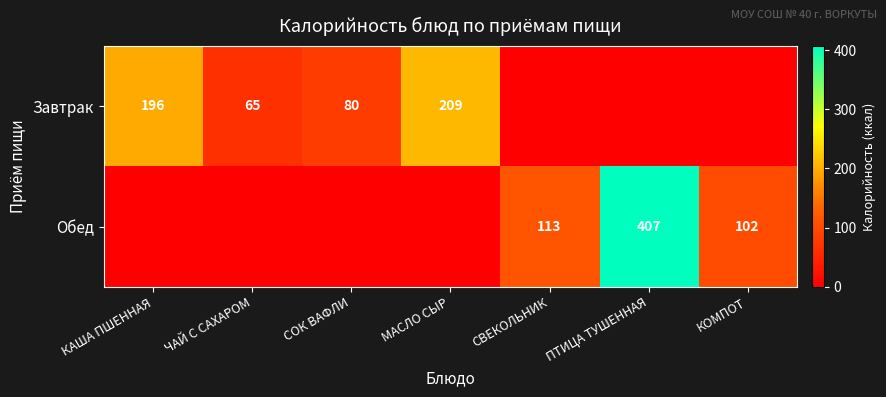

What is the total value across all series at КАША ПШЕННАЯ?

196.0